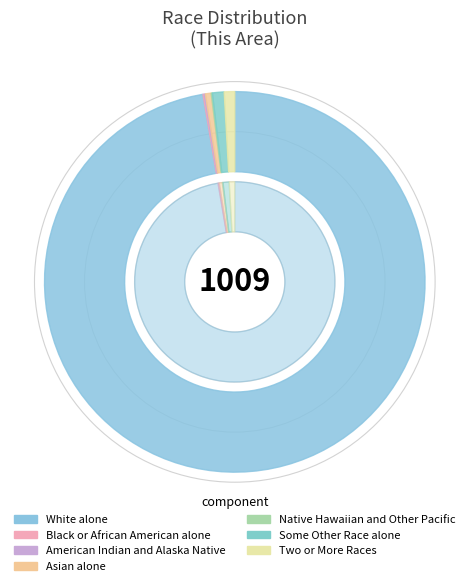

What percentage is NOT represented by American Indian and Alaska Native?

99.9%